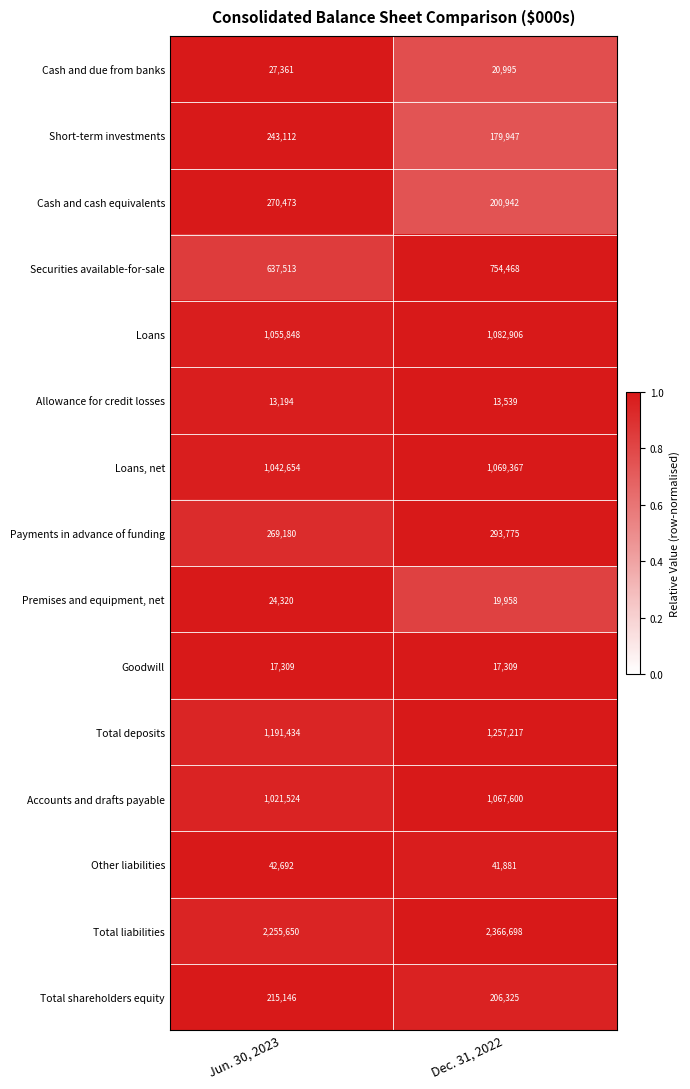

Reading left to right, what are all the values shown in this chart?

Cash and due from banks: Jun. 30, 2023=27361	Dec. 31, 2022=20995
Short-term investments: Jun. 30, 2023=243112	Dec. 31, 2022=179947
Cash and cash equivalents: Jun. 30, 2023=270473	Dec. 31, 2022=200942
Securities available-for-sale: Jun. 30, 2023=637513	Dec. 31, 2022=754468
Loans: Jun. 30, 2023=1055848	Dec. 31, 2022=1082906
Allowance for credit losses: Jun. 30, 2023=13194	Dec. 31, 2022=13539
Loans, net: Jun. 30, 2023=1042654	Dec. 31, 2022=1069367
Payments in advance of funding: Jun. 30, 2023=269180	Dec. 31, 2022=293775
Premises and equipment, net: Jun. 30, 2023=24320	Dec. 31, 2022=19958
Goodwill: Jun. 30, 2023=17309	Dec. 31, 2022=17309
Total deposits: Jun. 30, 2023=1191434	Dec. 31, 2022=1257217
Accounts and drafts payable: Jun. 30, 2023=1021524	Dec. 31, 2022=1067600
Other liabilities: Jun. 30, 2023=42692	Dec. 31, 2022=41881
Total liabilities: Jun. 30, 2023=2255650	Dec. 31, 2022=2366698
Total shareholders equity: Jun. 30, 2023=215146	Dec. 31, 2022=206325